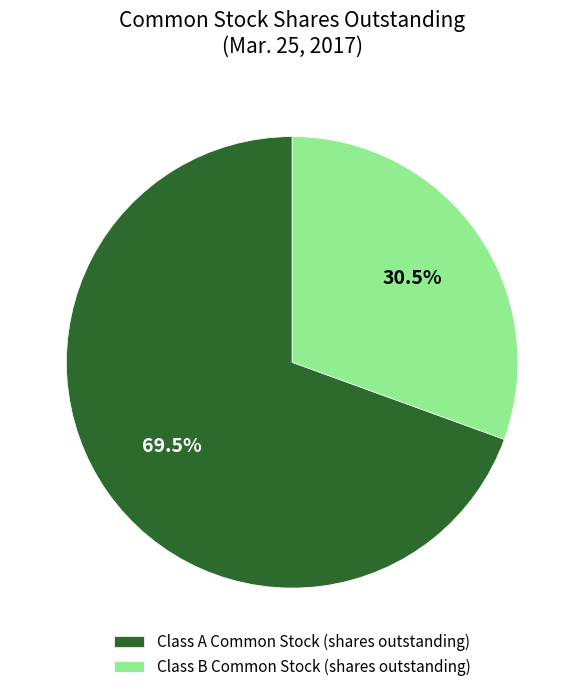

To the nearest percent, what is the difference between the Class A Common Stock (shares outstanding) and Class B Common Stock (shares outstanding) slice percentages?

39%